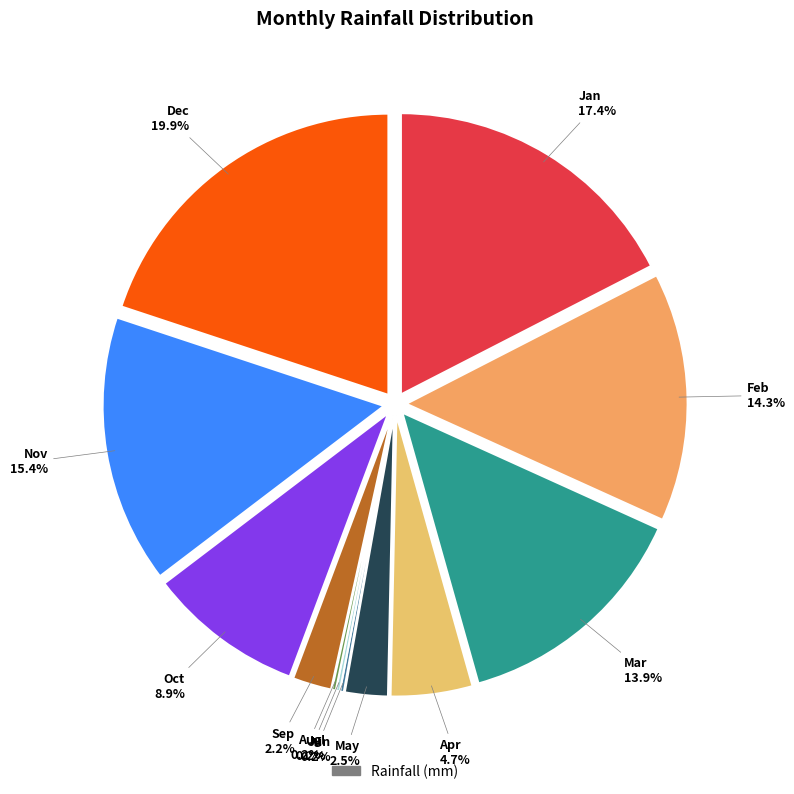

The Jan slice represents 17% of the pie. True or false?

True